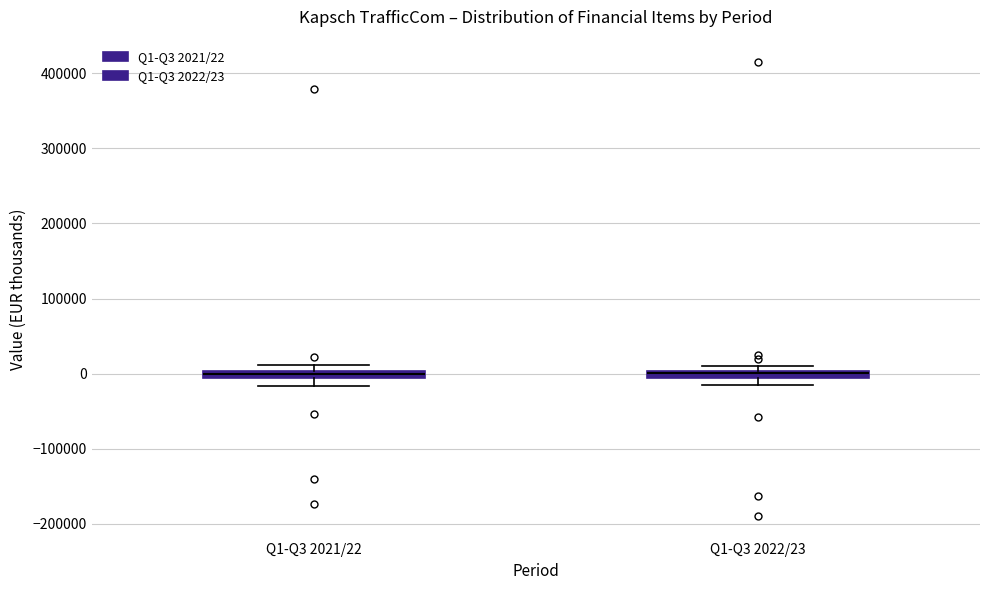

Where is the upper edge of the box for Q1-Q3 2022/23 on the y-axis? The values are not printed on the chart, so give them approximately, as read against the axis.

0